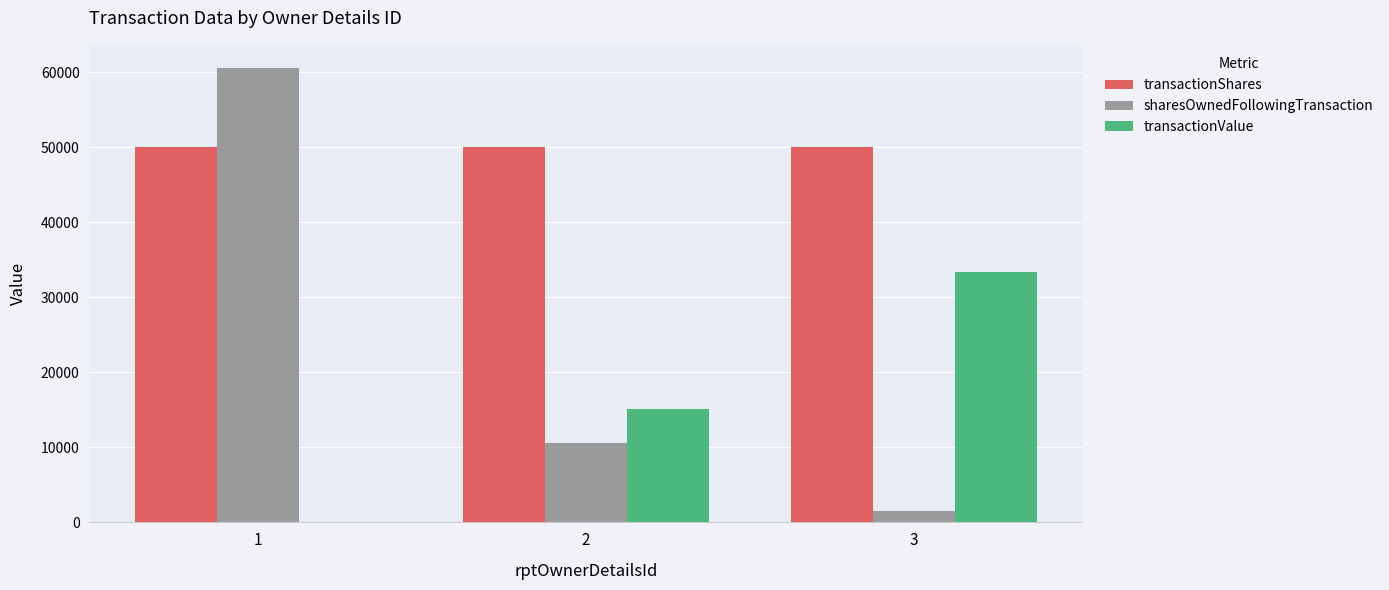

Which series changed the most between 1 and 2?

sharesOwnedFollowingTransaction